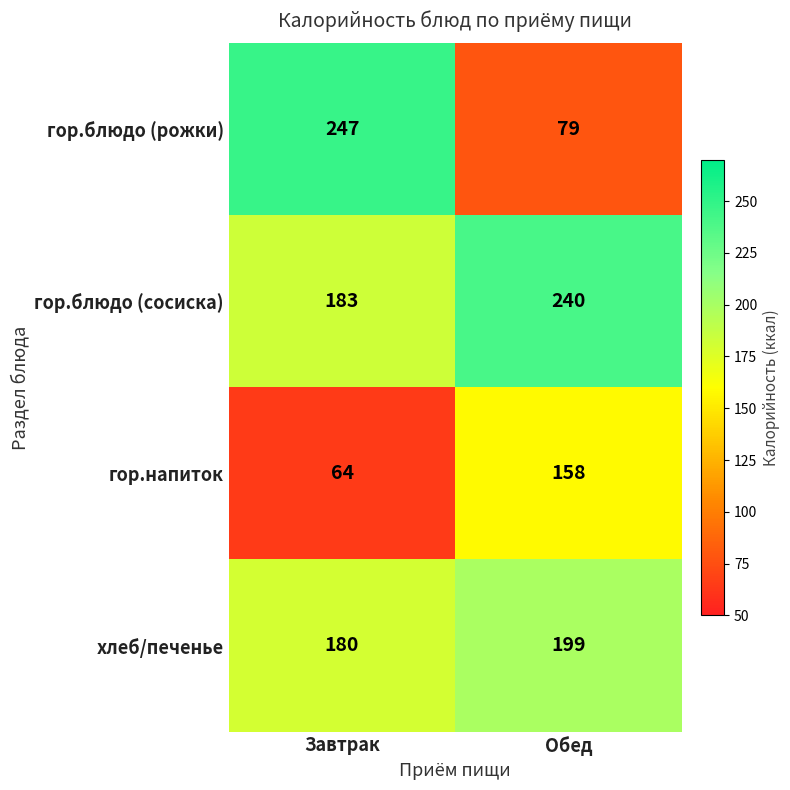

Reading left to right, transcribe all the data shown in this chart.

гор.блюдо (рожки): 247	79
гор.блюдо (сосиска): 183	240
гор.напиток: 64	158
хлеб/печенье: 180	199